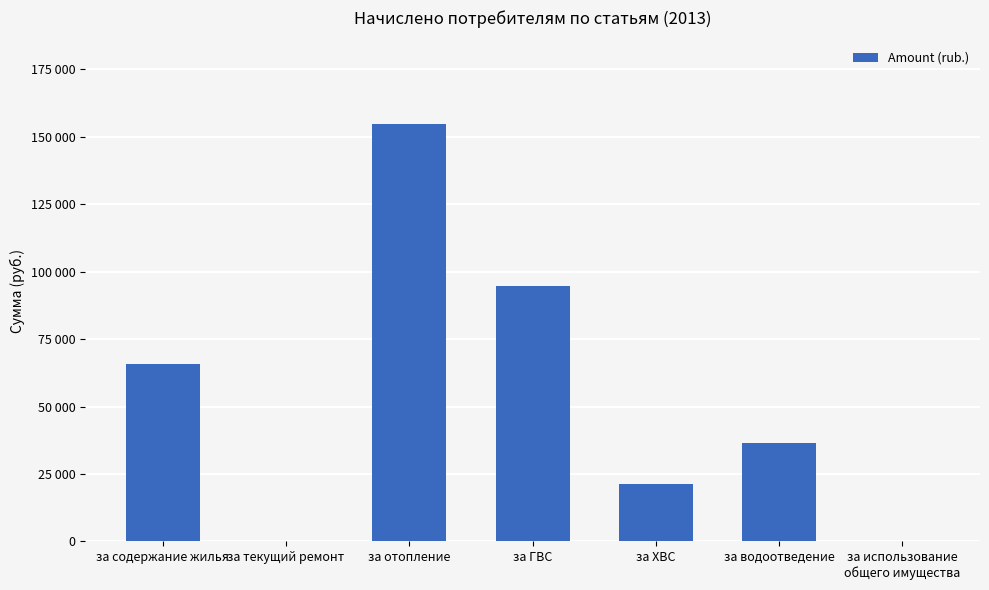

What value does the data have at за ГВС?

94501.6